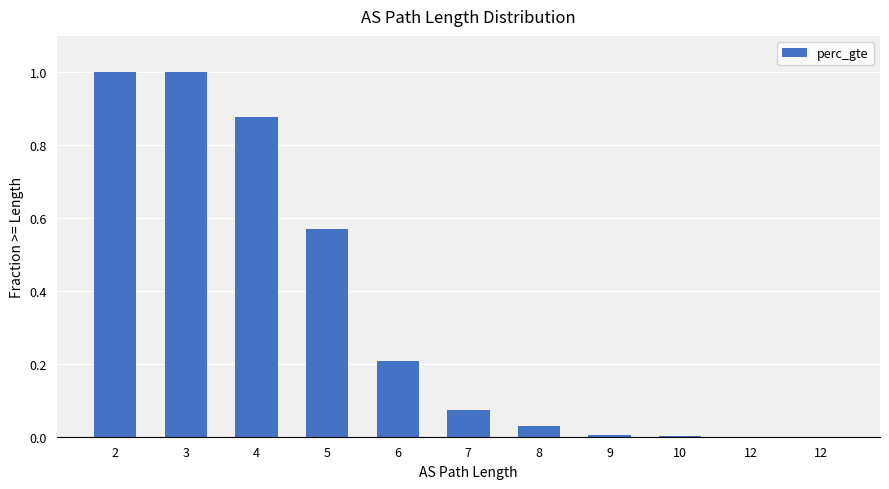

How many data points does each series have?

11